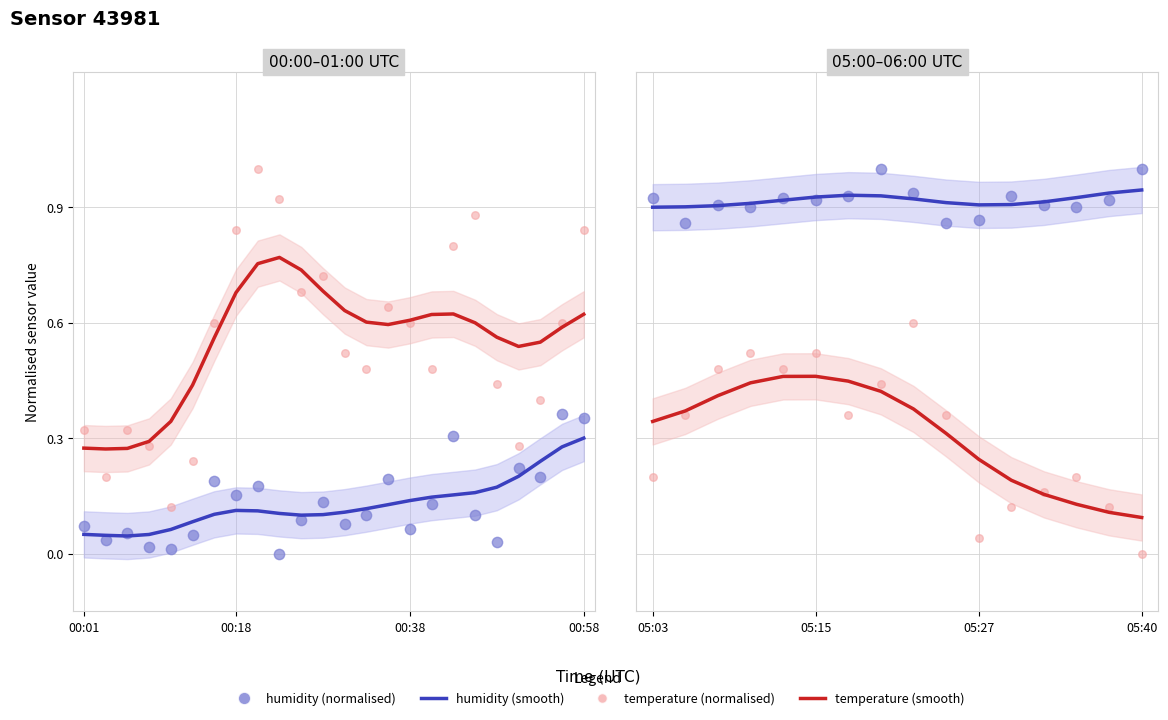

What is the total value across all series at 6?

2.7